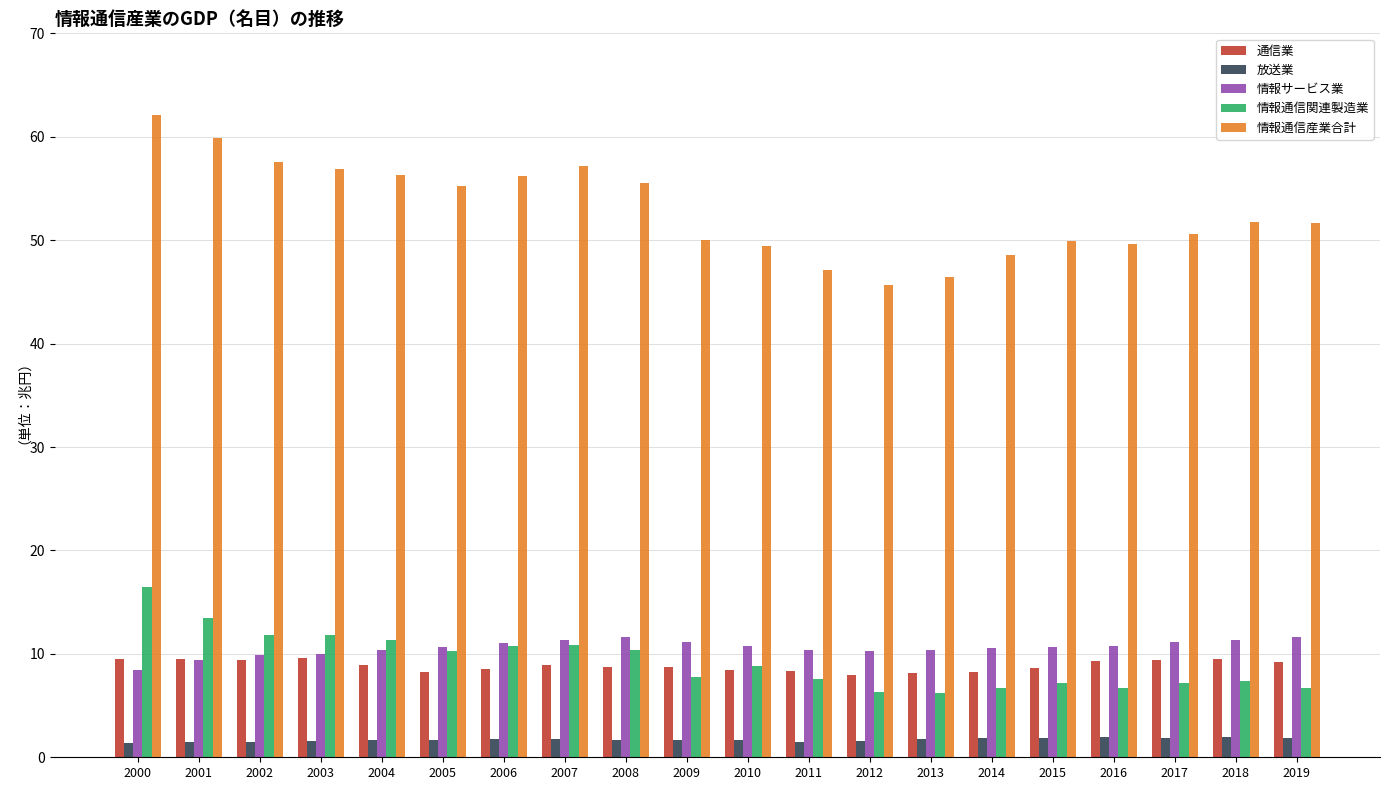

Which series changed the most between 2004 and 2012?

情報通信産業合計